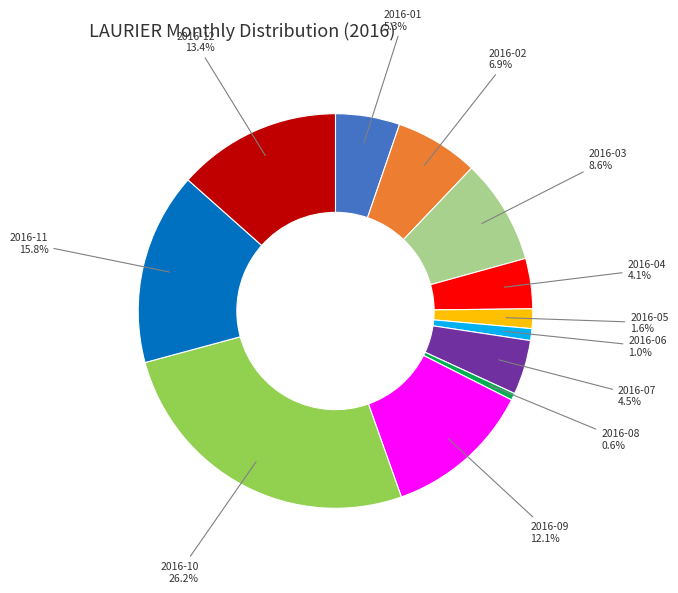

What is the largest slice in the pie chart?

2016-10